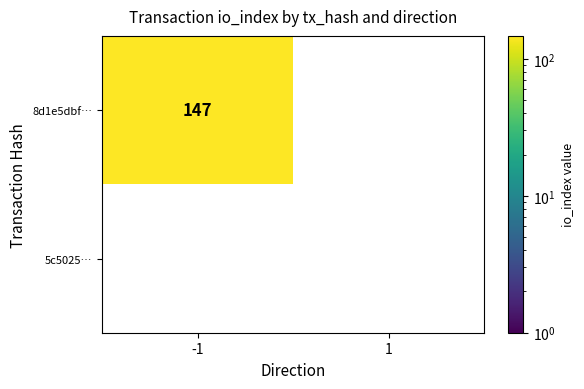

At how many categories does at least one series exceed 14?

1